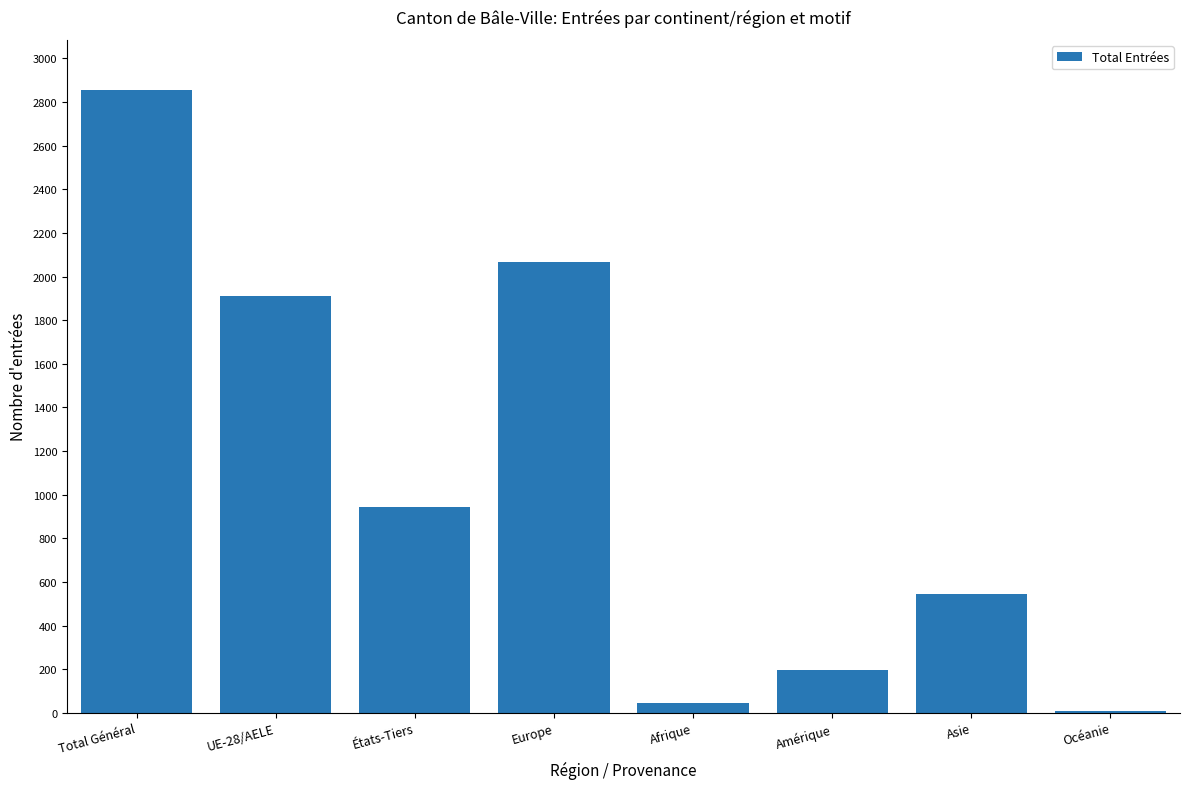

What is the maximum value shown in the chart?

2857